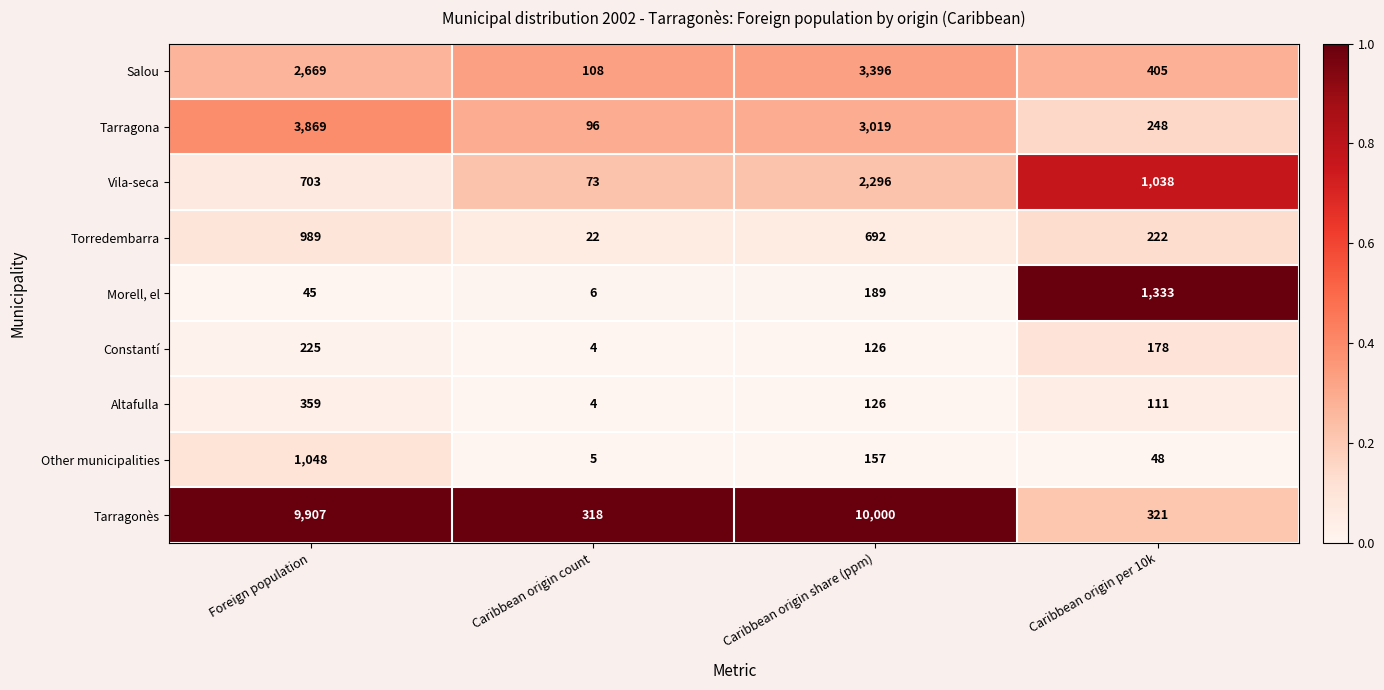

What is the total value across all series at Caribbean origin per 10k?

3904